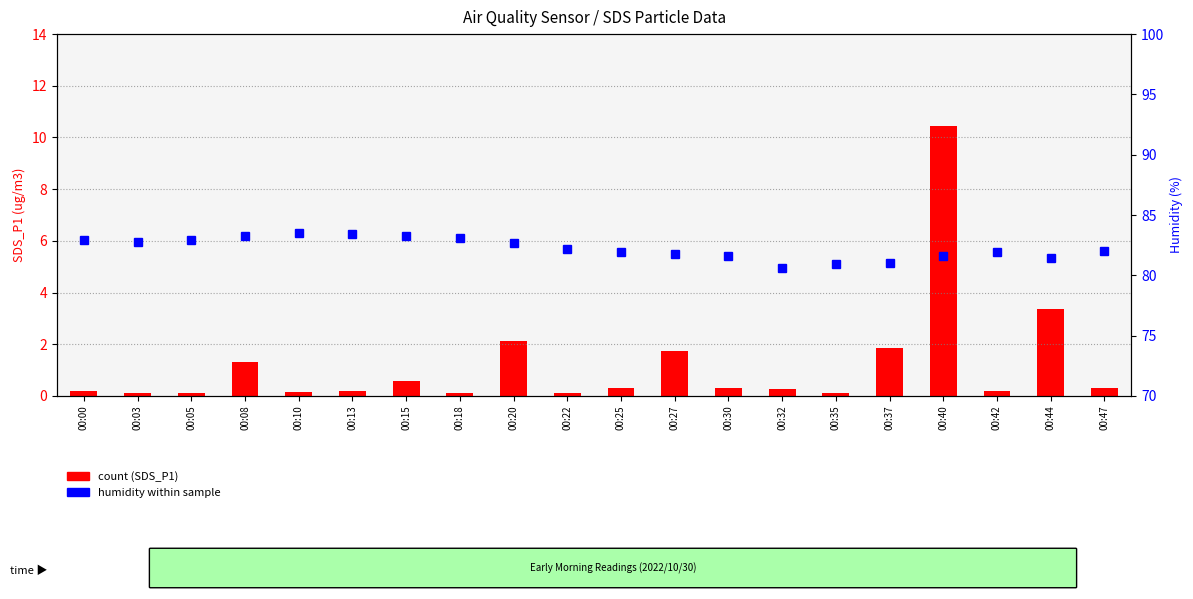

Reading left to right, list all the values displayed in this chart.

count (SDS_P1): 0.2	0.1	0.1	1.3	0.1	0.2	0.6	0.1	2.1	0.1	0.3	1.8	0.3	0.2	0.1	1.9	10.4	0.2	3.4	0.3
humidity within sample: 82.9	82.8	82.9	83.3	83.5	83.4	83.3	83.1	82.7	82.2	81.9	81.8	81.6	80.6	80.9	81.0	81.6	81.9	81.4	82.0